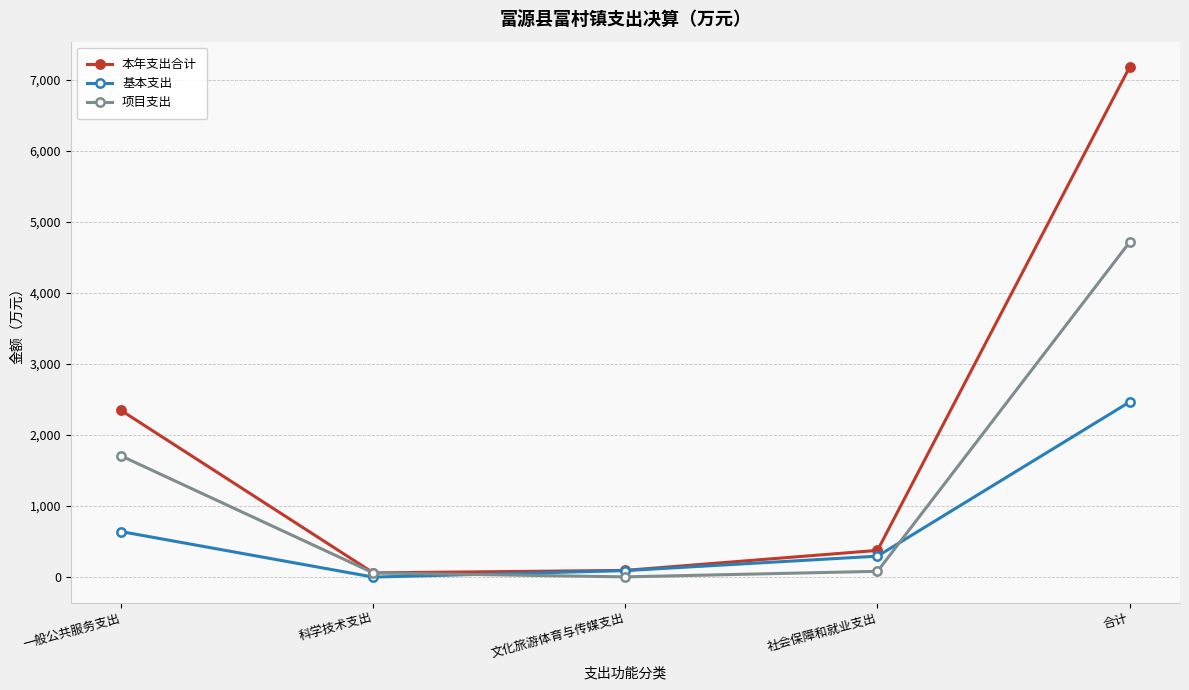

What is the total value across all series at 一般公共服务支出?

4691.8